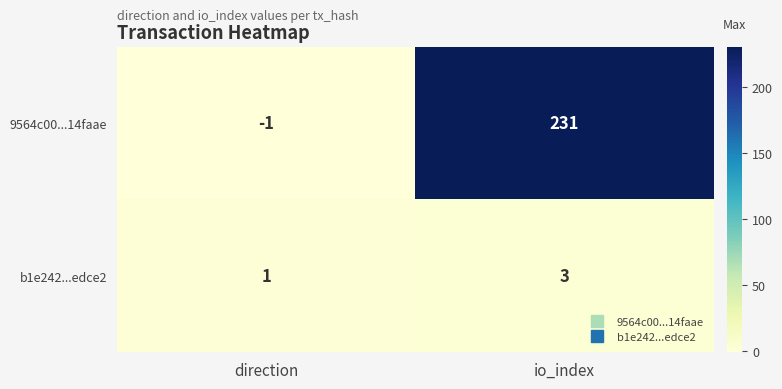

At which category is the sum across all series the highest?

io_index